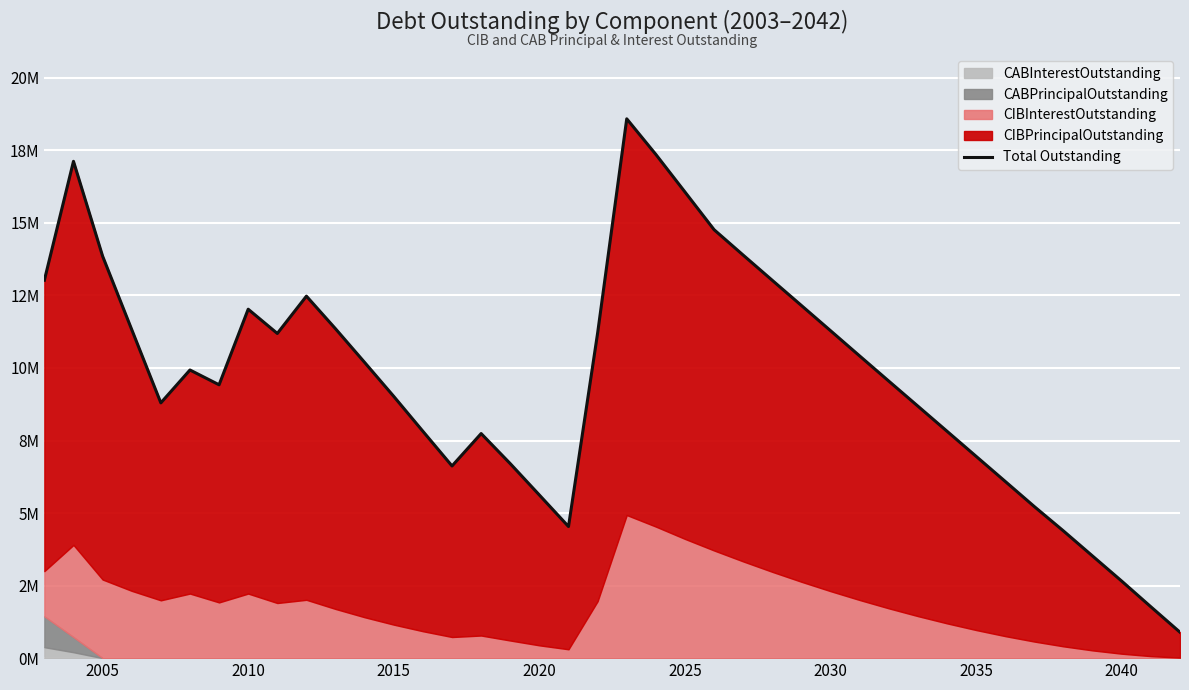

What is the sum of all values?

385007945.9